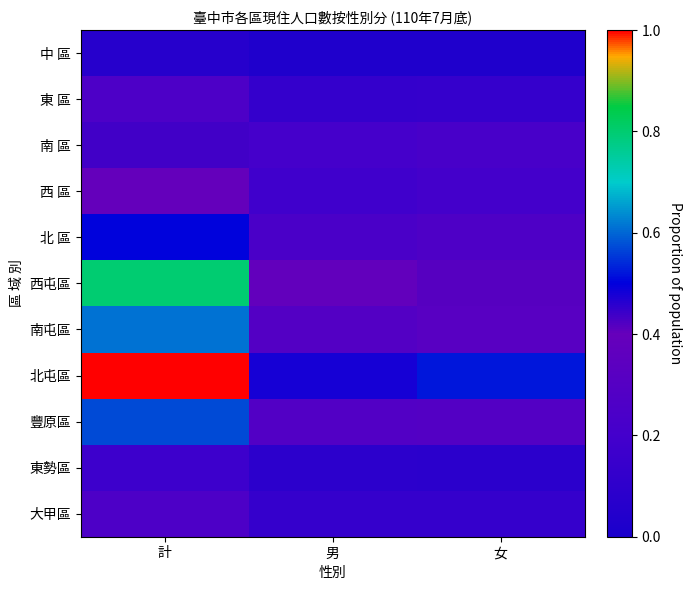

What is the total value across all series at 男?

2.4